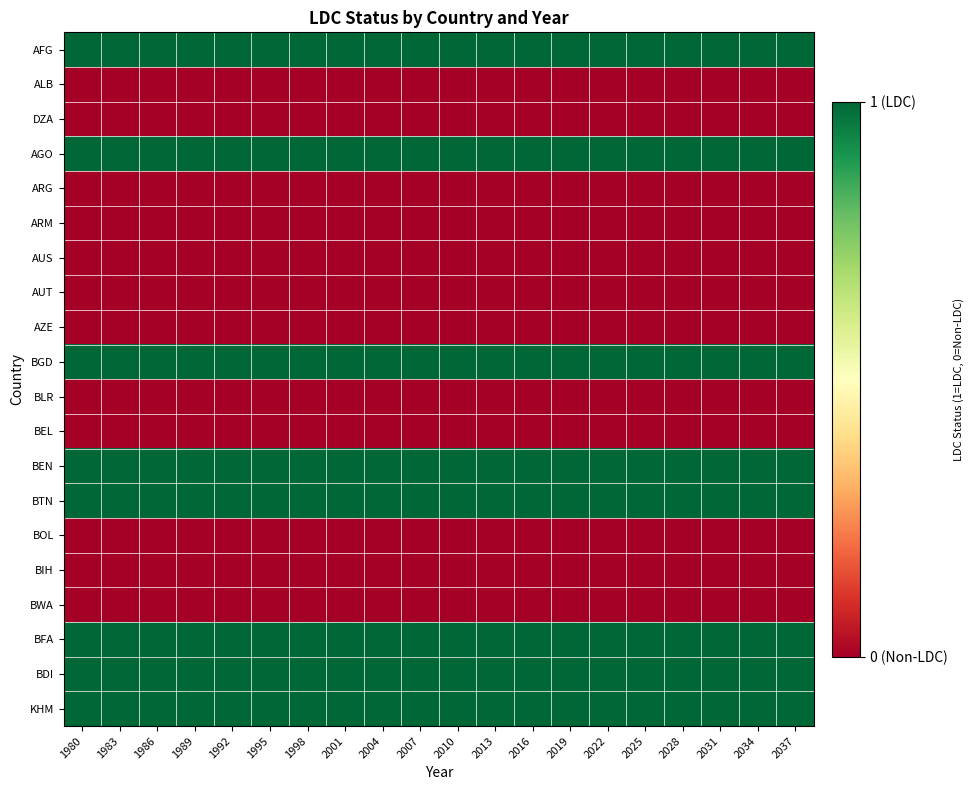

Reading left to right, what are all the values shown in this chart?

AFG: 1980=1	1983=1	1986=1	1989=1	1992=1	1995=1	1998=1	2001=1	2004=1	2007=1	2010=1	2013=1	2016=1	2019=1	2022=1	2025=1	2028=1	2031=1	2034=1	2037=1
ALB: 1980=0	1983=0	1986=0	1989=0	1992=0	1995=0	1998=0	2001=0	2004=0	2007=0	2010=0	2013=0	2016=0	2019=0	2022=0	2025=0	2028=0	2031=0	2034=0	2037=0
DZA: 1980=0	1983=0	1986=0	1989=0	1992=0	1995=0	1998=0	2001=0	2004=0	2007=0	2010=0	2013=0	2016=0	2019=0	2022=0	2025=0	2028=0	2031=0	2034=0	2037=0
AGO: 1980=1	1983=1	1986=1	1989=1	1992=1	1995=1	1998=1	2001=1	2004=1	2007=1	2010=1	2013=1	2016=1	2019=1	2022=1	2025=1	2028=1	2031=1	2034=1	2037=1
ARG: 1980=0	1983=0	1986=0	1989=0	1992=0	1995=0	1998=0	2001=0	2004=0	2007=0	2010=0	2013=0	2016=0	2019=0	2022=0	2025=0	2028=0	2031=0	2034=0	2037=0
ARM: 1980=0	1983=0	1986=0	1989=0	1992=0	1995=0	1998=0	2001=0	2004=0	2007=0	2010=0	2013=0	2016=0	2019=0	2022=0	2025=0	2028=0	2031=0	2034=0	2037=0
AUS: 1980=0	1983=0	1986=0	1989=0	1992=0	1995=0	1998=0	2001=0	2004=0	2007=0	2010=0	2013=0	2016=0	2019=0	2022=0	2025=0	2028=0	2031=0	2034=0	2037=0
AUT: 1980=0	1983=0	1986=0	1989=0	1992=0	1995=0	1998=0	2001=0	2004=0	2007=0	2010=0	2013=0	2016=0	2019=0	2022=0	2025=0	2028=0	2031=0	2034=0	2037=0
AZE: 1980=0	1983=0	1986=0	1989=0	1992=0	1995=0	1998=0	2001=0	2004=0	2007=0	2010=0	2013=0	2016=0	2019=0	2022=0	2025=0	2028=0	2031=0	2034=0	2037=0
BGD: 1980=1	1983=1	1986=1	1989=1	1992=1	1995=1	1998=1	2001=1	2004=1	2007=1	2010=1	2013=1	2016=1	2019=1	2022=1	2025=1	2028=1	2031=1	2034=1	2037=1
BLR: 1980=0	1983=0	1986=0	1989=0	1992=0	1995=0	1998=0	2001=0	2004=0	2007=0	2010=0	2013=0	2016=0	2019=0	2022=0	2025=0	2028=0	2031=0	2034=0	2037=0
BEL: 1980=0	1983=0	1986=0	1989=0	1992=0	1995=0	1998=0	2001=0	2004=0	2007=0	2010=0	2013=0	2016=0	2019=0	2022=0	2025=0	2028=0	2031=0	2034=0	2037=0
BEN: 1980=1	1983=1	1986=1	1989=1	1992=1	1995=1	1998=1	2001=1	2004=1	2007=1	2010=1	2013=1	2016=1	2019=1	2022=1	2025=1	2028=1	2031=1	2034=1	2037=1
BTN: 1980=1	1983=1	1986=1	1989=1	1992=1	1995=1	1998=1	2001=1	2004=1	2007=1	2010=1	2013=1	2016=1	2019=1	2022=1	2025=1	2028=1	2031=1	2034=1	2037=1
BOL: 1980=0	1983=0	1986=0	1989=0	1992=0	1995=0	1998=0	2001=0	2004=0	2007=0	2010=0	2013=0	2016=0	2019=0	2022=0	2025=0	2028=0	2031=0	2034=0	2037=0
BIH: 1980=0	1983=0	1986=0	1989=0	1992=0	1995=0	1998=0	2001=0	2004=0	2007=0	2010=0	2013=0	2016=0	2019=0	2022=0	2025=0	2028=0	2031=0	2034=0	2037=0
BWA: 1980=0	1983=0	1986=0	1989=0	1992=0	1995=0	1998=0	2001=0	2004=0	2007=0	2010=0	2013=0	2016=0	2019=0	2022=0	2025=0	2028=0	2031=0	2034=0	2037=0
BFA: 1980=1	1983=1	1986=1	1989=1	1992=1	1995=1	1998=1	2001=1	2004=1	2007=1	2010=1	2013=1	2016=1	2019=1	2022=1	2025=1	2028=1	2031=1	2034=1	2037=1
BDI: 1980=1	1983=1	1986=1	1989=1	1992=1	1995=1	1998=1	2001=1	2004=1	2007=1	2010=1	2013=1	2016=1	2019=1	2022=1	2025=1	2028=1	2031=1	2034=1	2037=1
KHM: 1980=1	1983=1	1986=1	1989=1	1992=1	1995=1	1998=1	2001=1	2004=1	2007=1	2010=1	2013=1	2016=1	2019=1	2022=1	2025=1	2028=1	2031=1	2034=1	2037=1